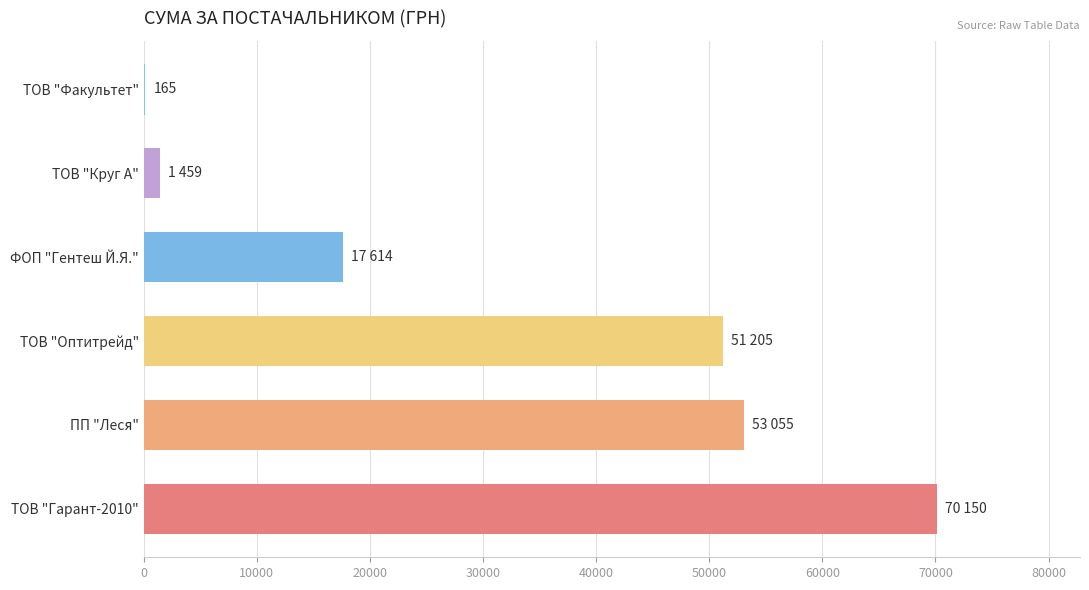

Between ПП "Леся" and ТОВ "Факультет", which is larger?

ПП "Леся"